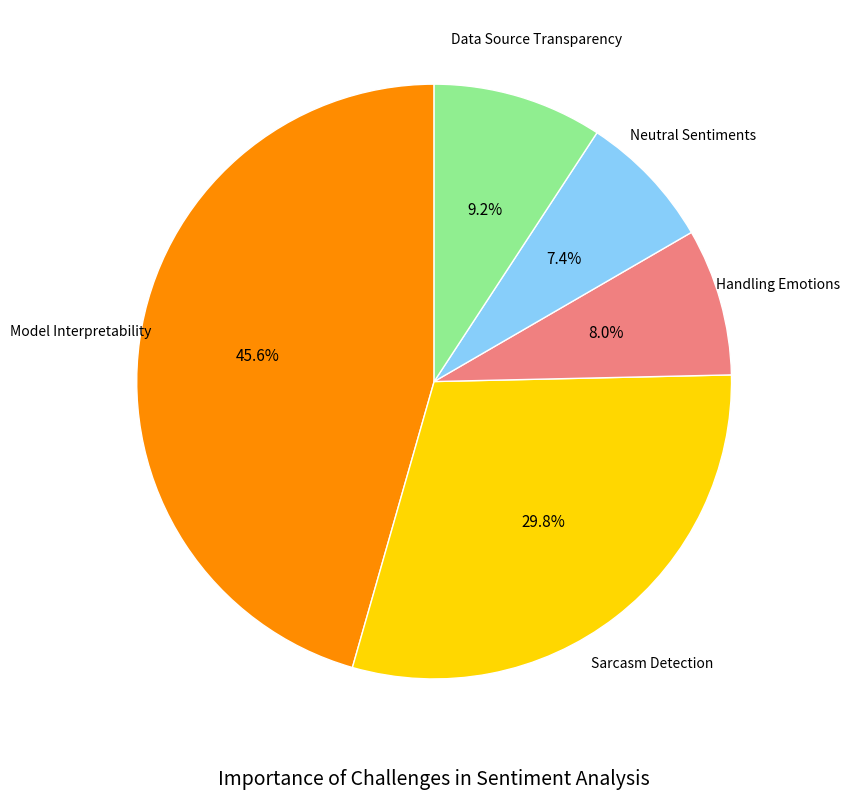

To the nearest percent, what is the difference between the largest and smallest slice percentages?

38%